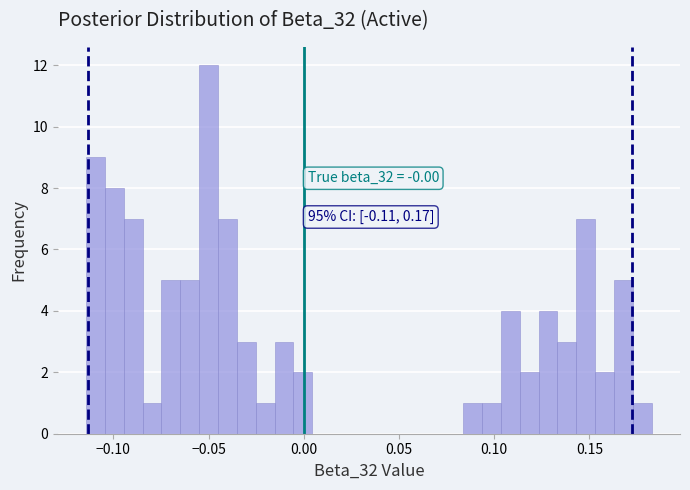

Around what value on the x-axis is the tallest bar? Give the approximate position of its centre, as read against the axis.

-0.050